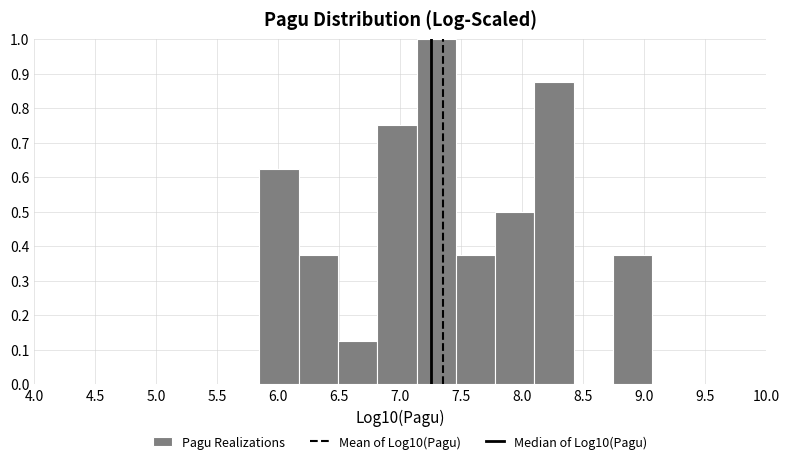

Reading left to right, transcribe this chart: for each bar, give the range it covers on the x-axis and its height. Neither the bar edges nor the heights are printed on the chart, so give them approximately, as read against the axes.

5.85 to 6.15: 0.63
6.15 to 6.50: 0.38
6.50 to 6.80: 0.13
6.80 to 7.15: 0.75
7.15 to 7.45: 1.00
7.45 to 7.80: 0.38
7.80 to 8.10: 0.50
8.10 to 8.40: 0.88
8.40 to 8.75: 0
8.75 to 9.05: 0.38